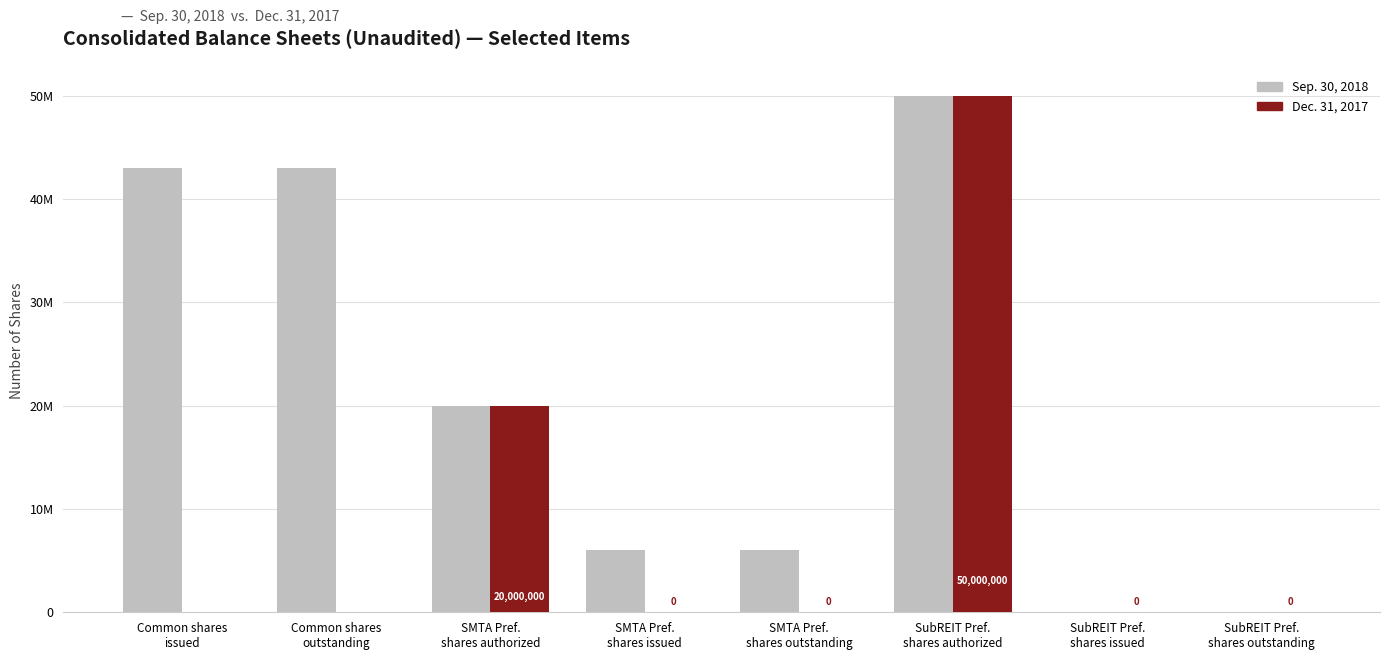

True or false: Dec. 31, 2017 has a value of 0 at SMTA Pref.
shares outstanding.

True